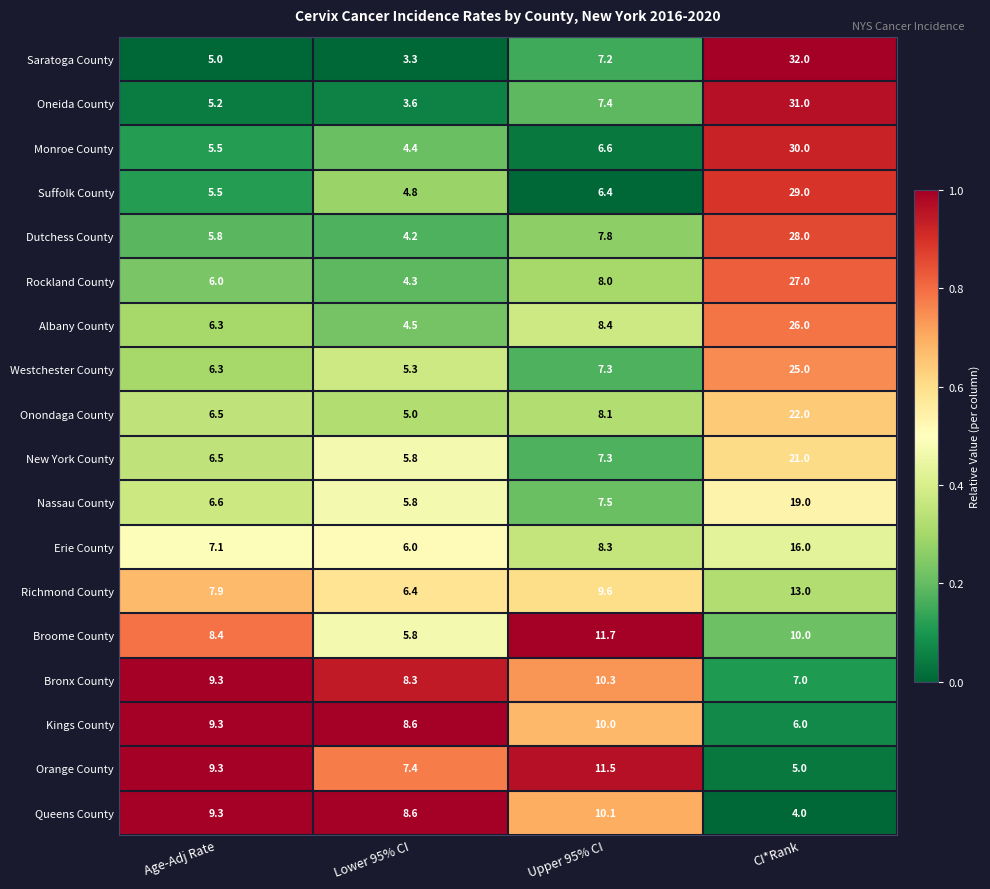

What is the difference between the Monroe County values at CI*Rank and Lower 95% CI?

25.6